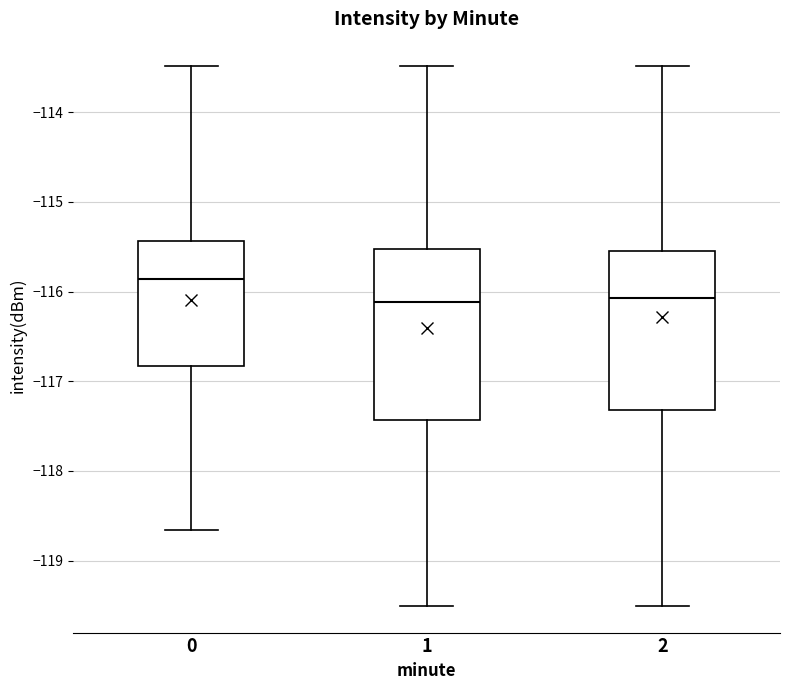

Reading left to right, transcribe this box plot: for each box, give where its median line is, the range the box spans, and where its two whiskers end, as read against the y-axis. The values are not printed on the chart, so give them approximately, as read against the axis.

0: median -115.9, box -116.8 to -115.4, whiskers -118.7 to -113.5
1: median -116.1, box -117.4 to -115.5, whiskers -119.5 to -113.5
2: median -116.1, box -117.3 to -115.5, whiskers -119.5 to -113.5